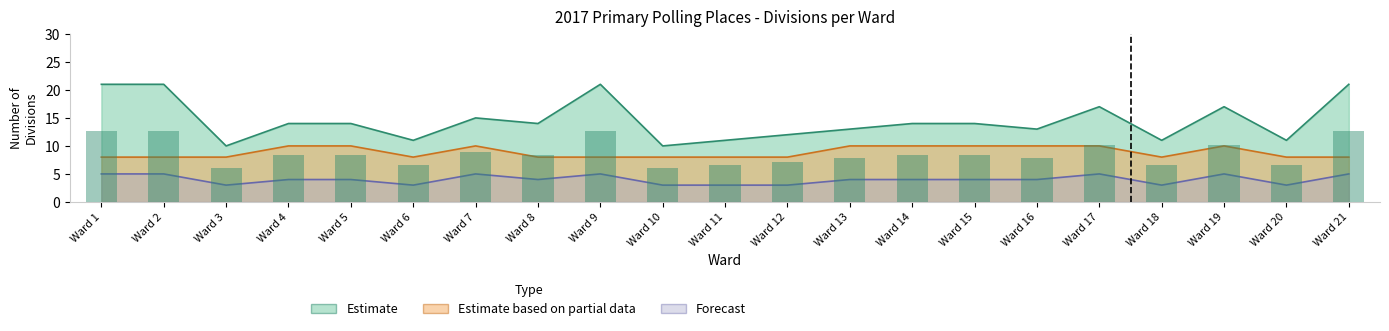

The value of Estimate based on partial data at Ward 18 is 12. True or false?

False